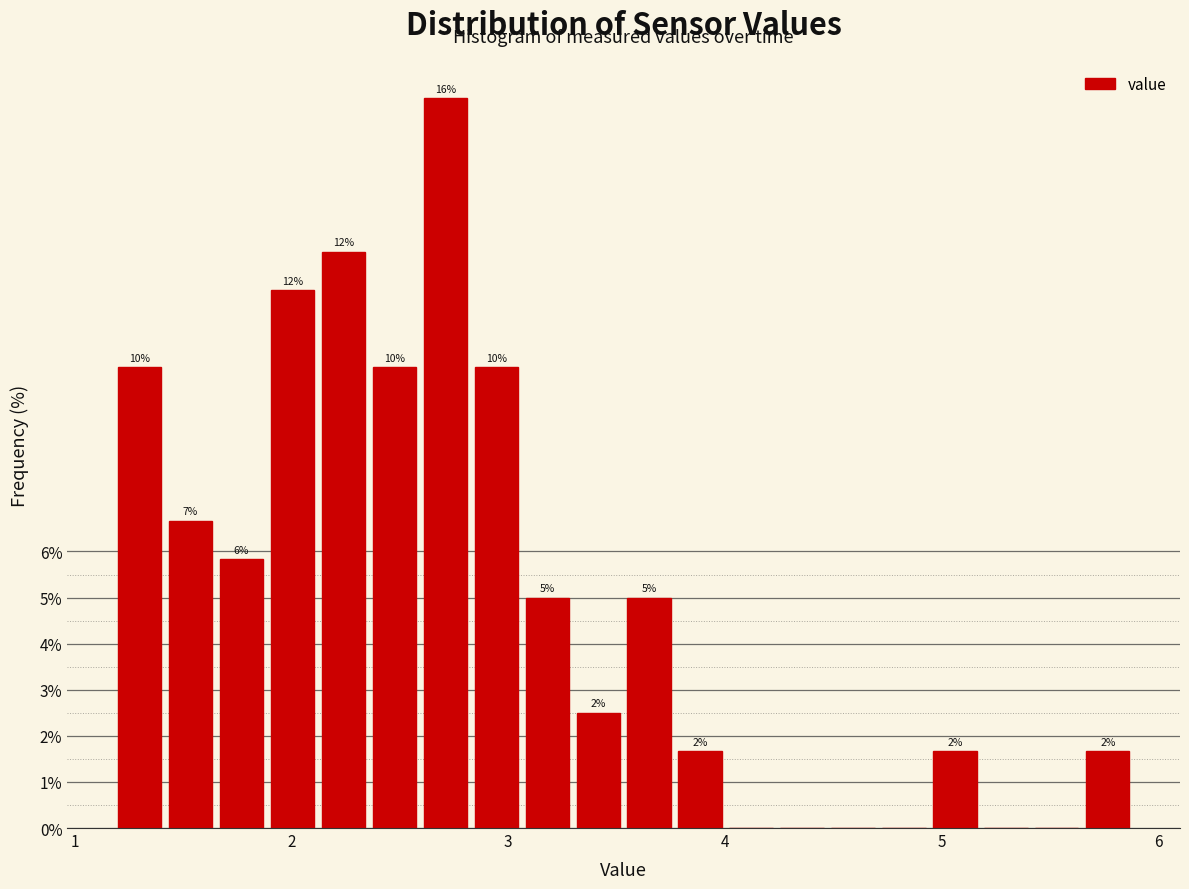

Around what value on the x-axis is the tallest bar? Give the approximate position of its centre, as read against the axis.

2.7